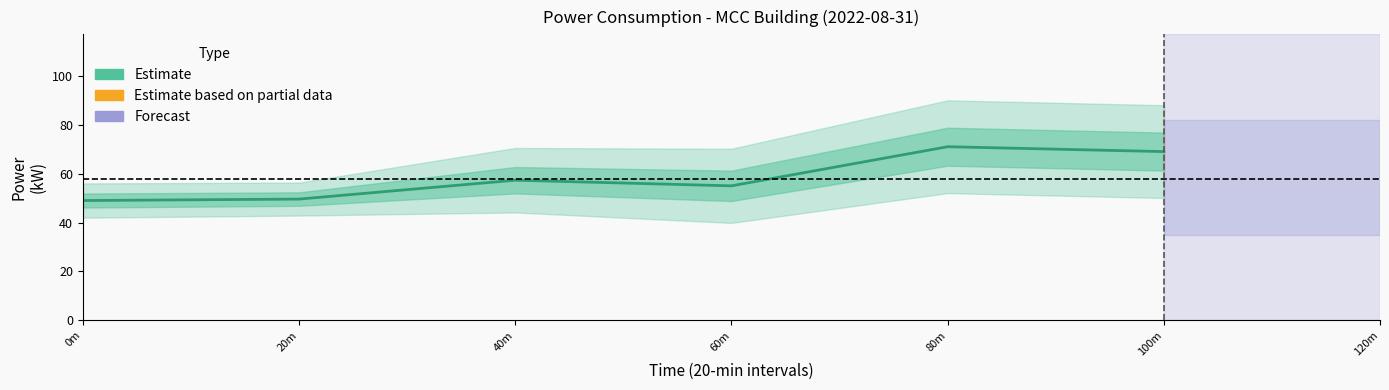

Is this an area chart (filled region under the line)?

No